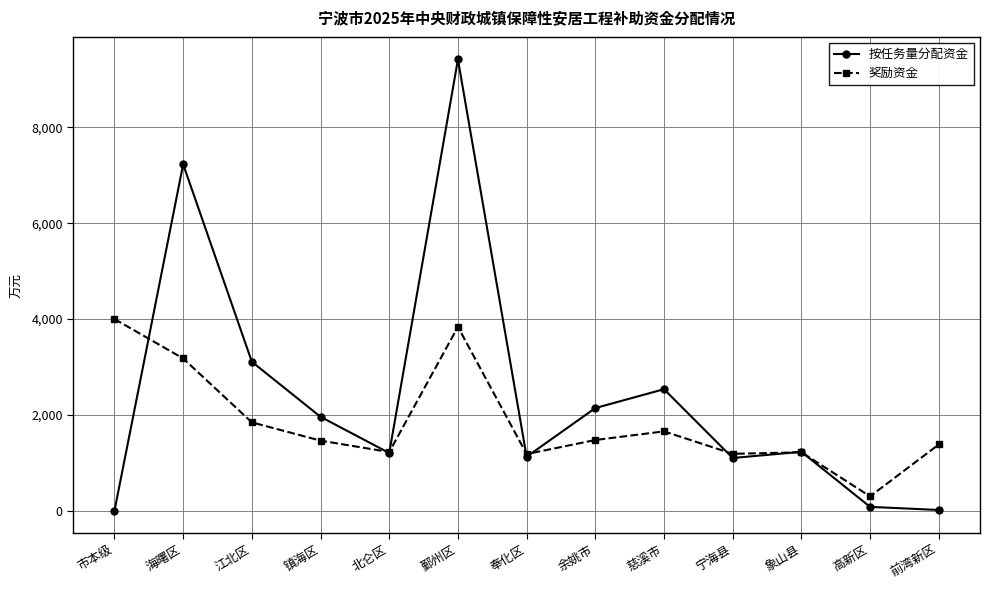

What is the difference between the maximum and minimum values in the 按任务量分配资金 series?

9416